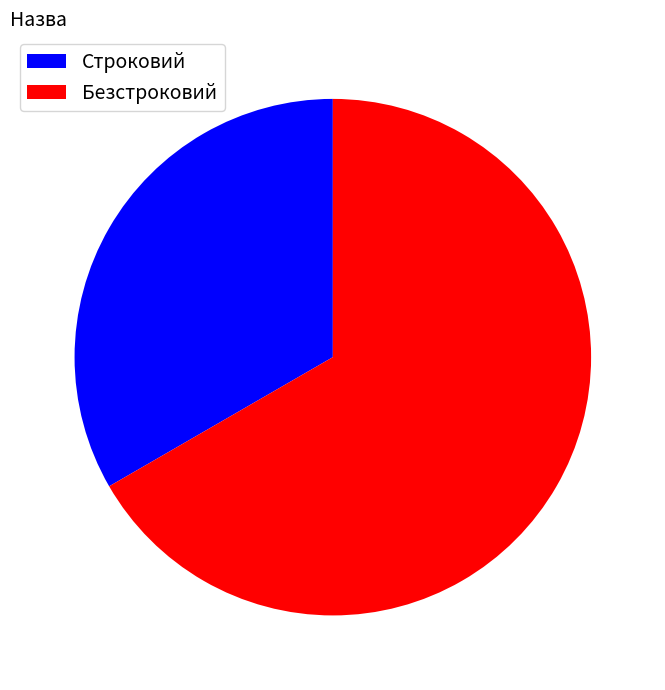

Is Строковий the majority of the pie?

No